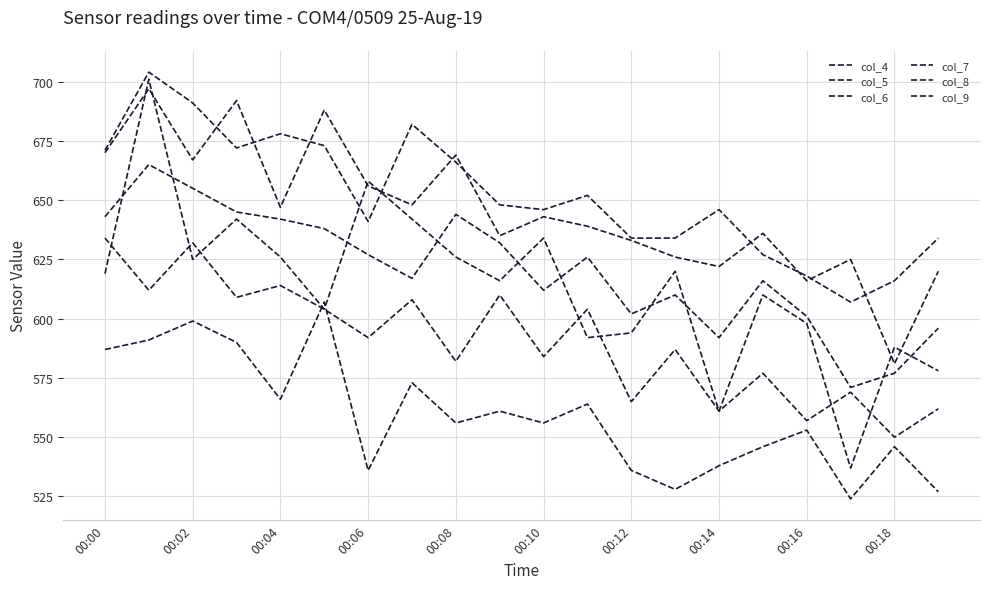

At how many categories does at least one series exceed 658?

8